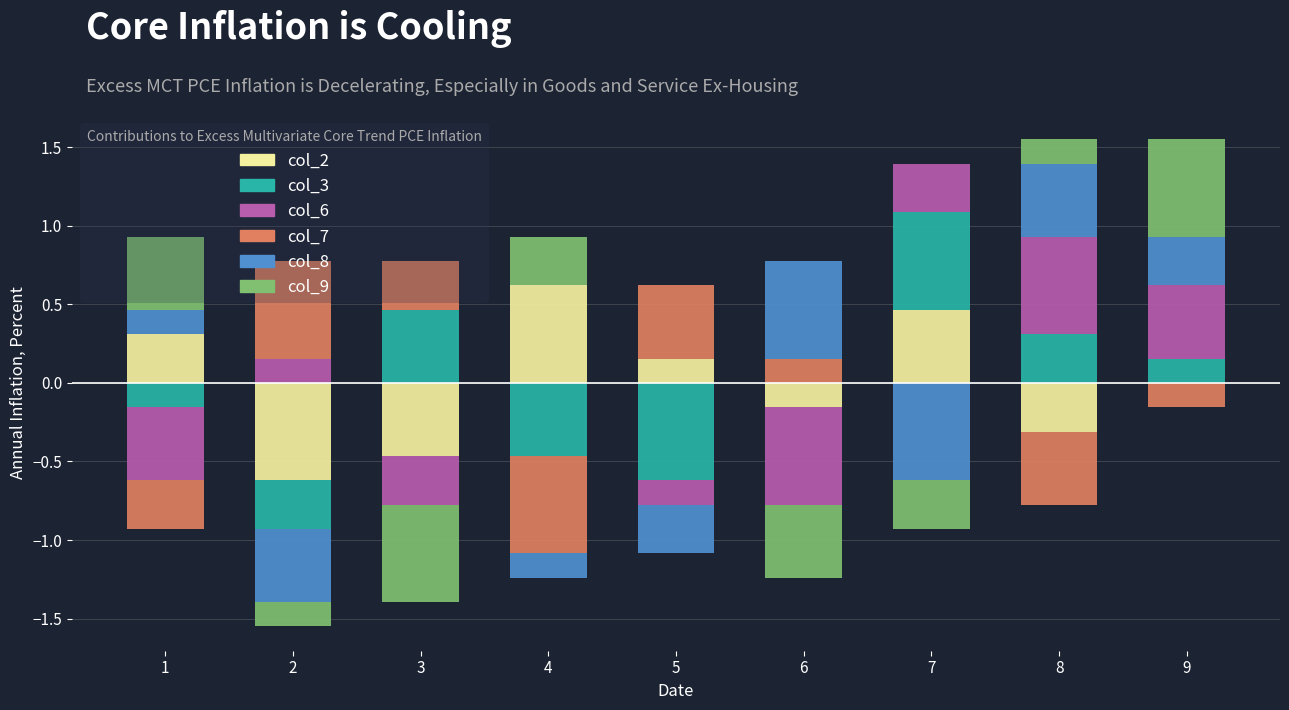

At which category is the sum across all series the highest?

9